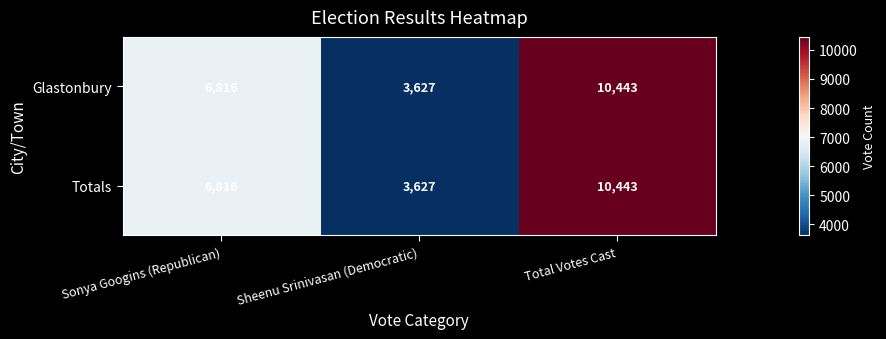

List the labels in order of Totals value, largest first.

Total Votes Cast, Sonya Googins (Republican), Sheenu Srinivasan (Democratic)